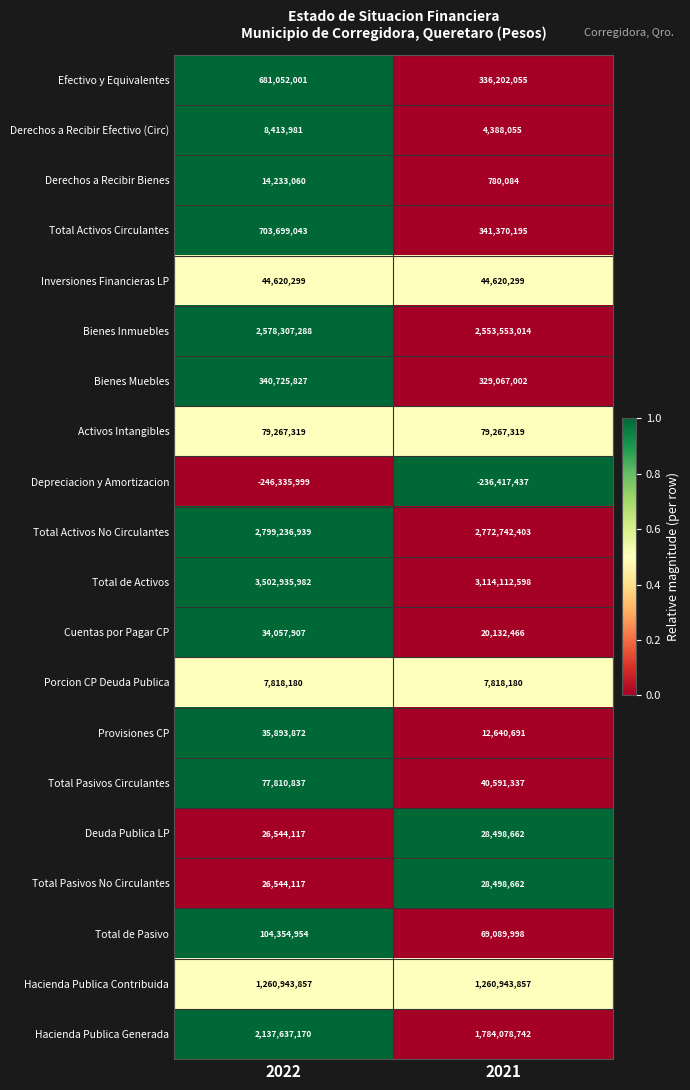

List the labels in order of Total de Activos value, largest first.

2022, 2021